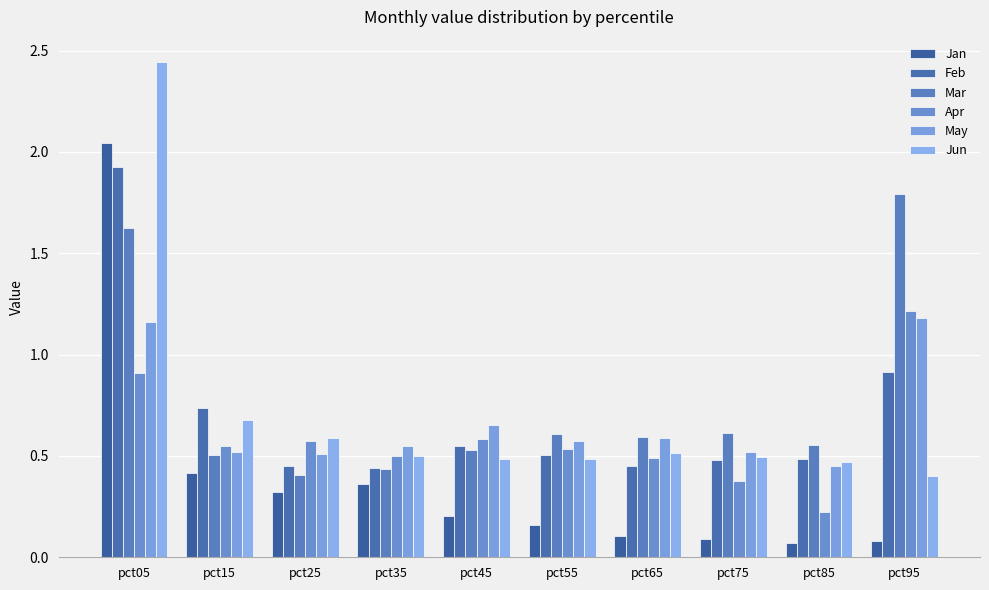

At pct25, list the series in order from largest to smallest.

Jun, Apr, May, Feb, Mar, Jan